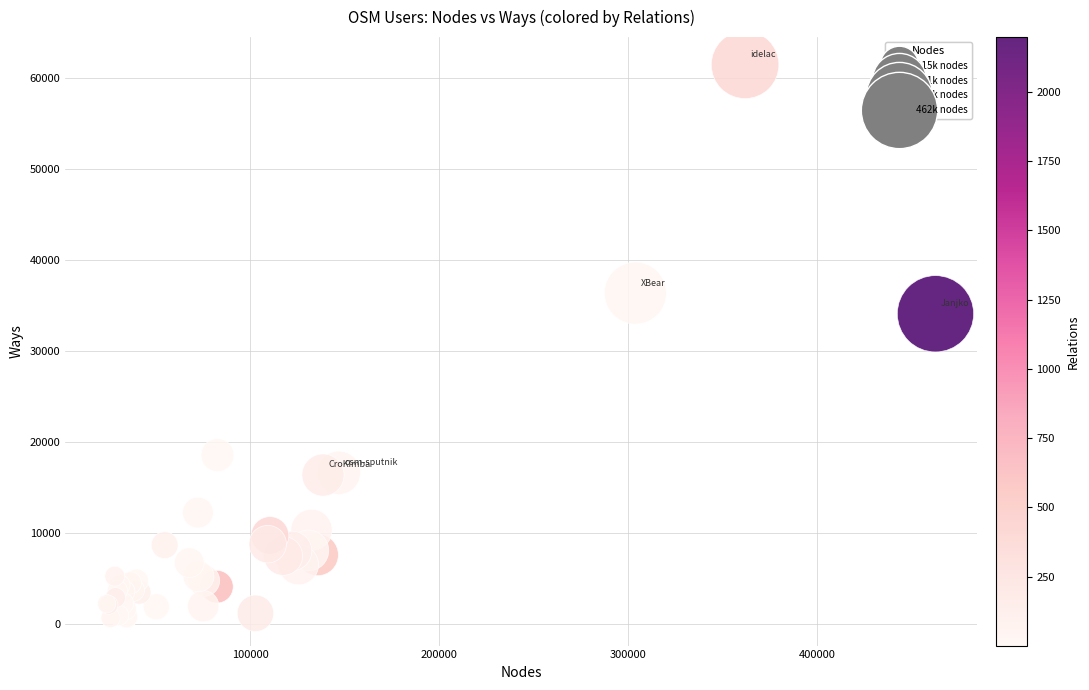

What Y value in the scatter plot is closest to 31080?

34113